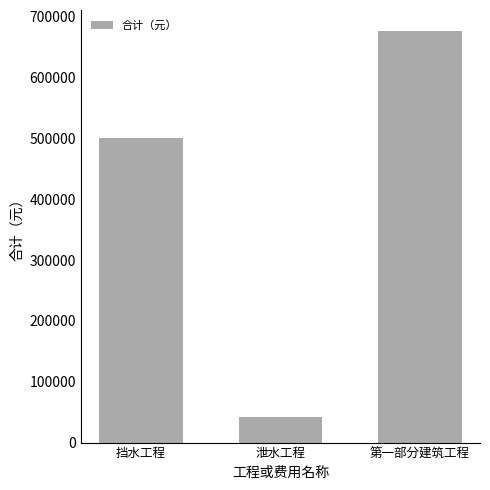

What is the difference between the values at 挡水工程 and 第一部分建筑工程?

176191.0